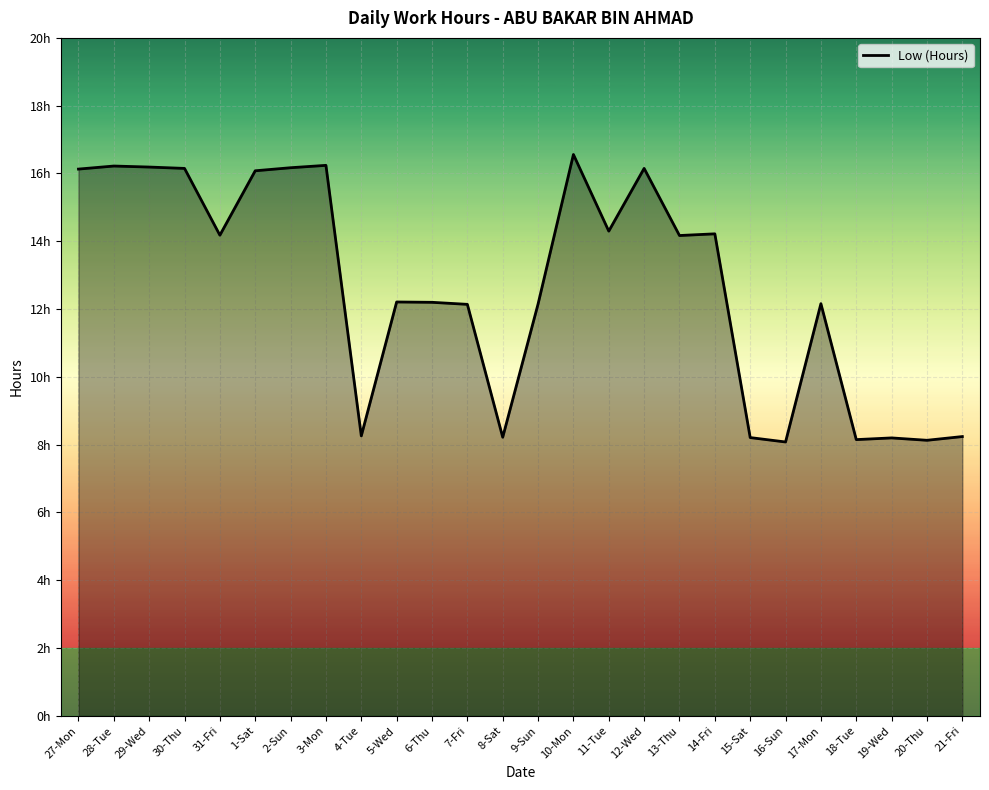

At which category does the chart reach its peak across all series?

10-Mon